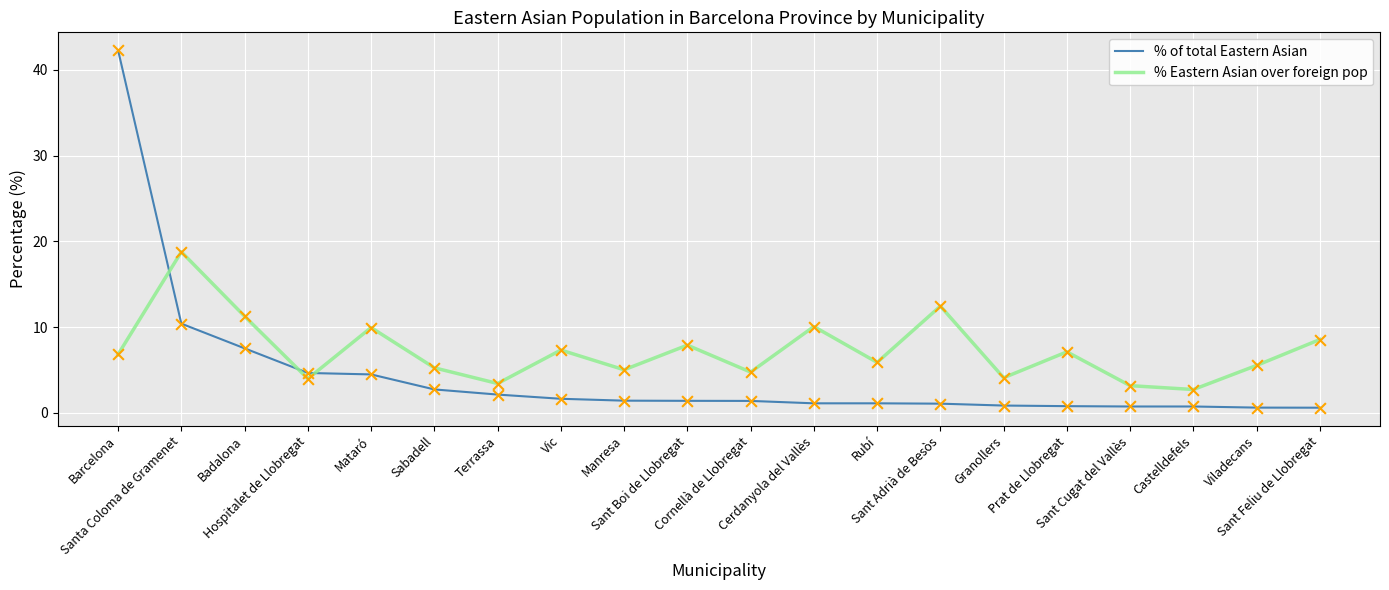

What are all the series names shown in the legend?

% of total Eastern Asian, % Eastern Asian over foreign pop